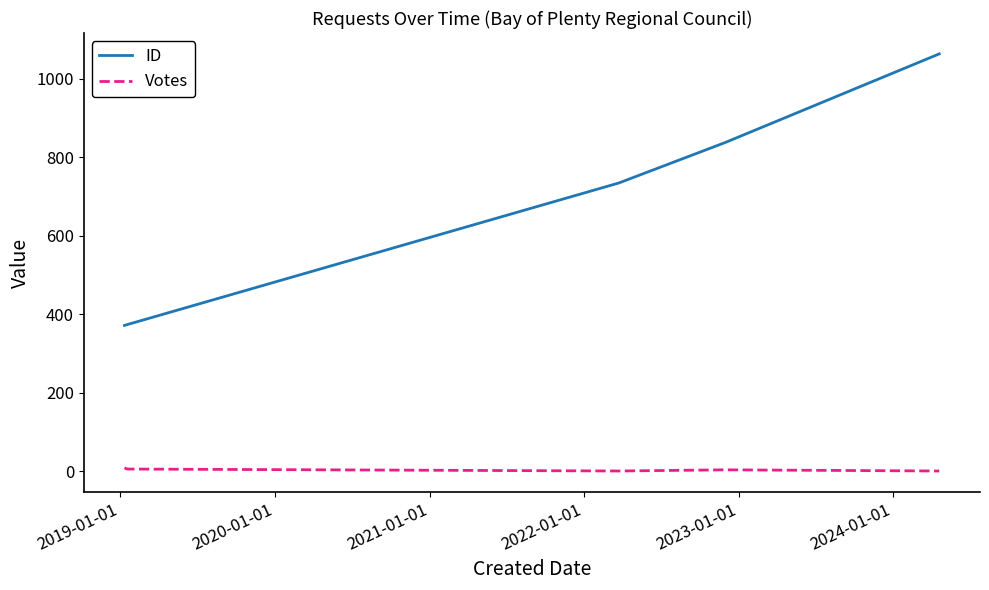

Which series has the largest range (max minus min)?

ID